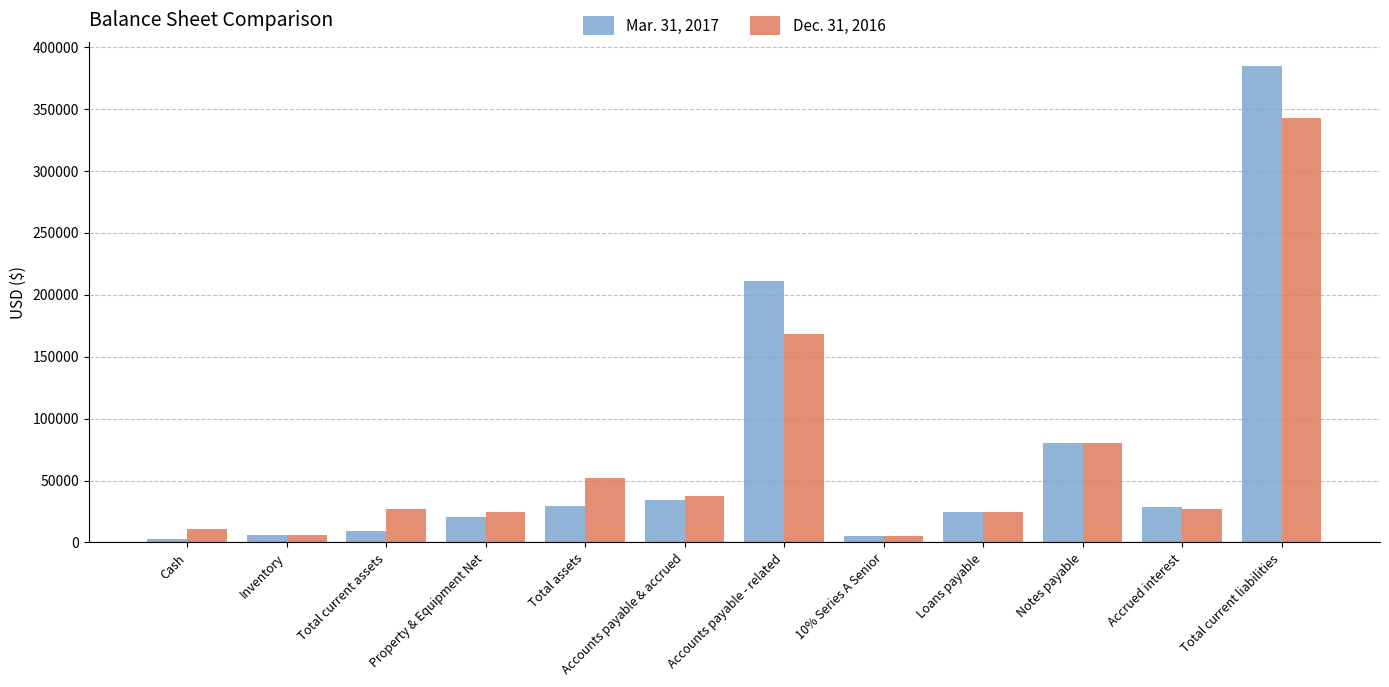

Is the value of Dec. 31, 2016 at Total assets greater than the value of Mar. 31, 2017 at Property & Equipment Net?

Yes